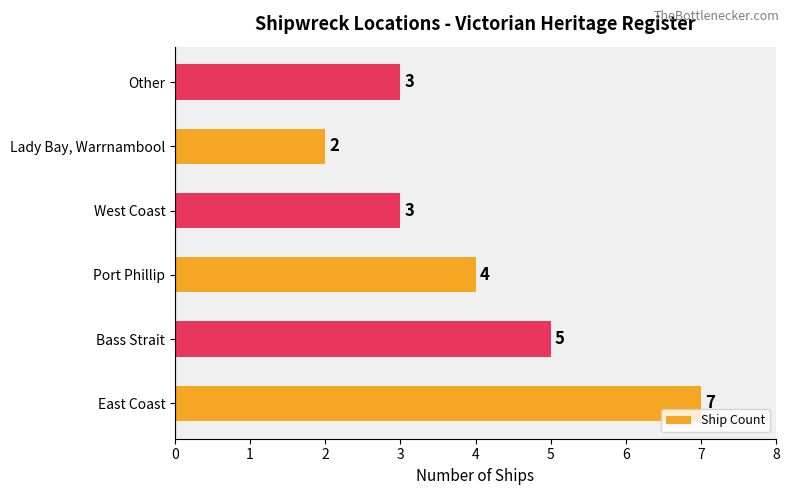

At which category does the chart reach its peak across all series?

East Coast